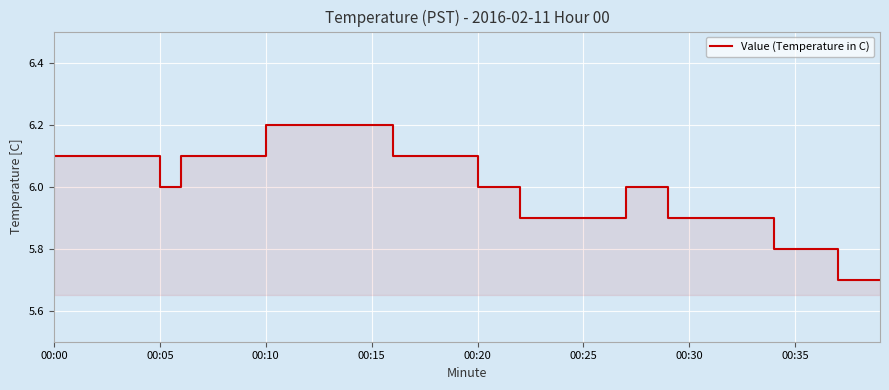

What is the difference between the second highest and second lowest values?

0.5